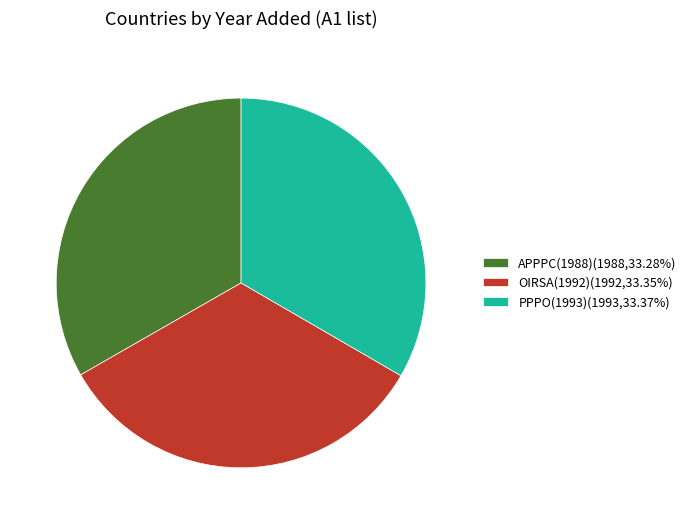

Approximately how many times larger is the value at PPPO(1993)(1993,33.37%) compared to APPPC(1988)(1988,33.28%)?

1.0